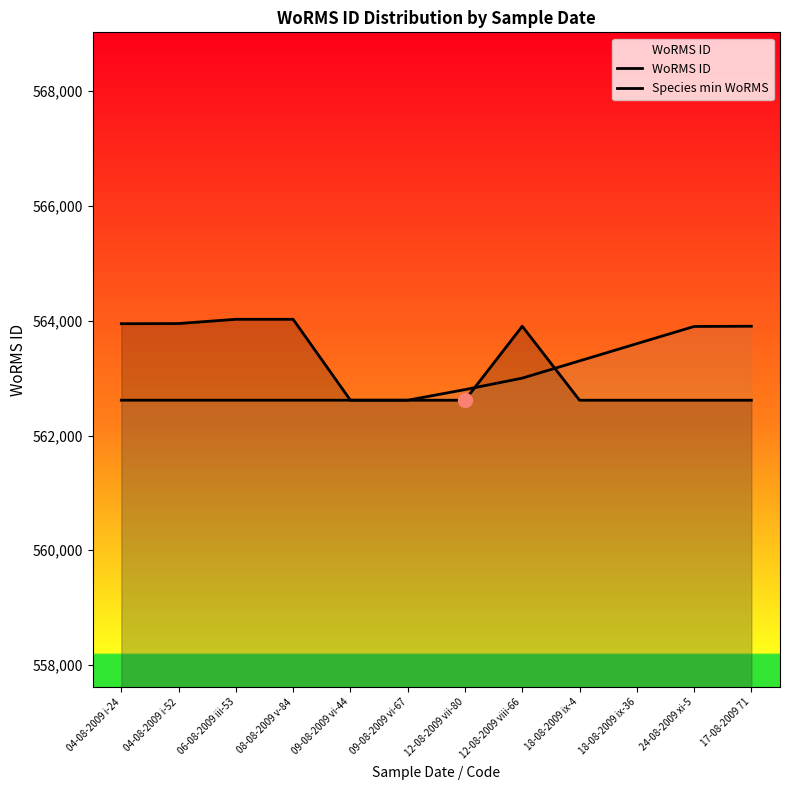

How many series are shown in this chart?

2